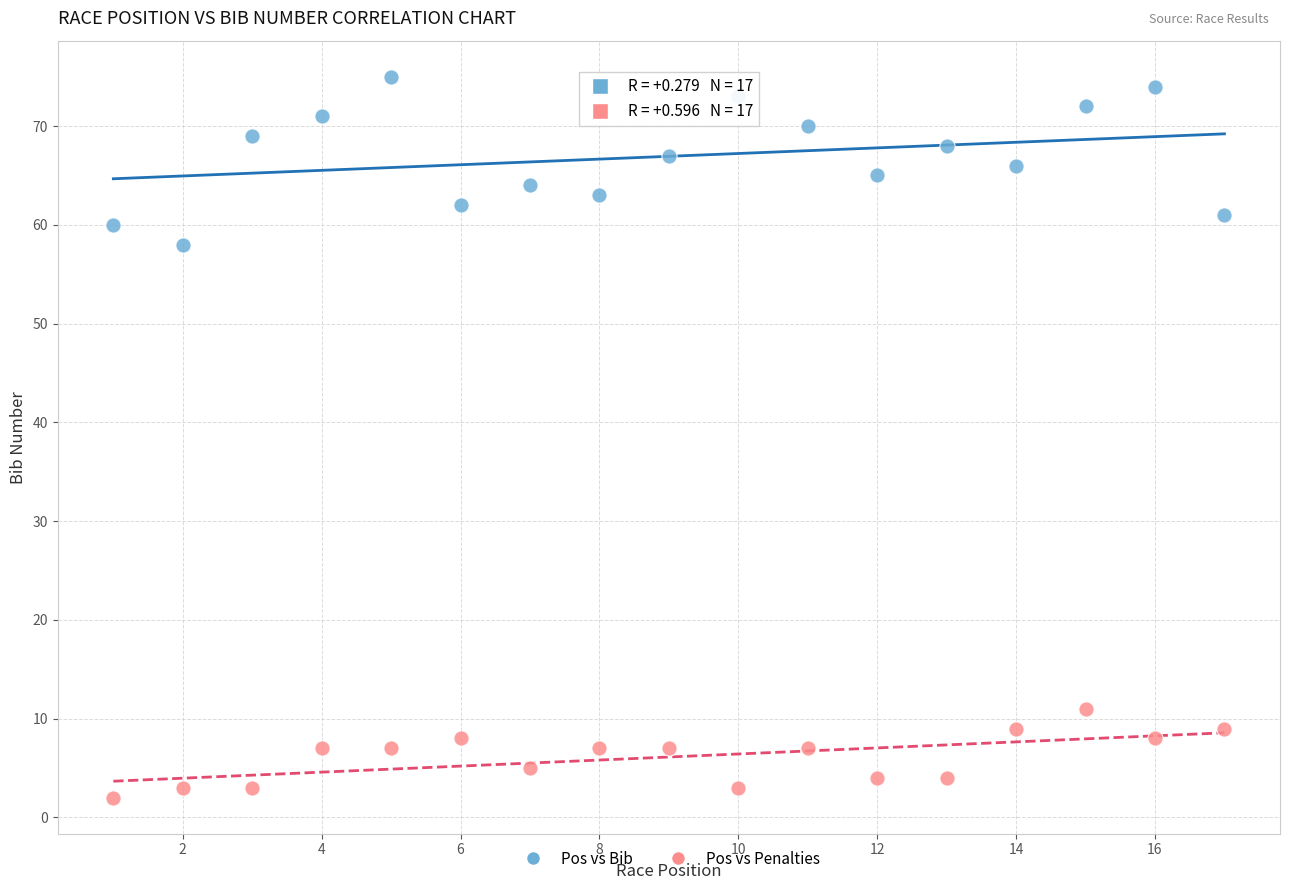

Across all series, what Y value is closest to 38?

58